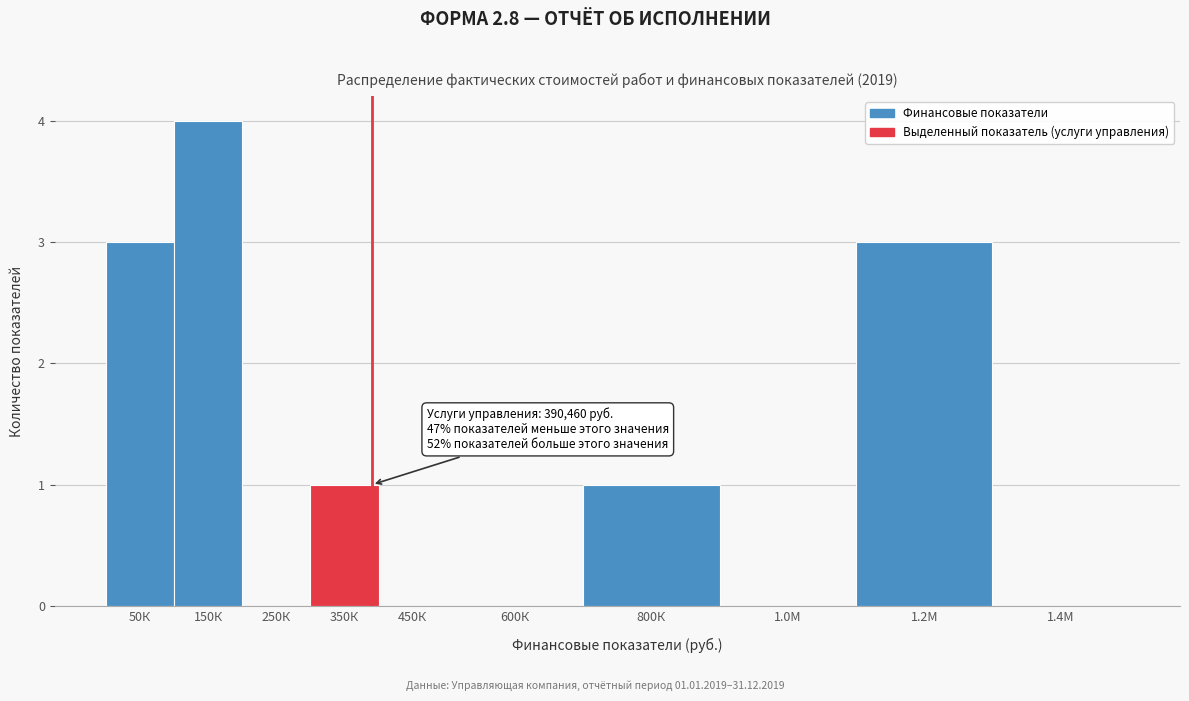

What is the greatest value displayed?

4